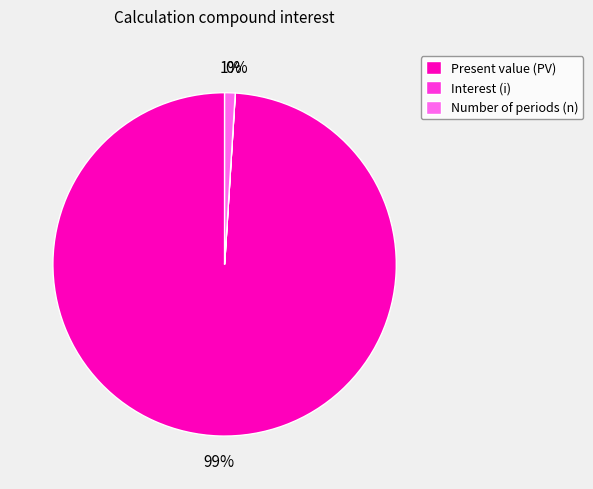

Between Number of periods (n) and Present value (PV), which is larger?

Present value (PV)